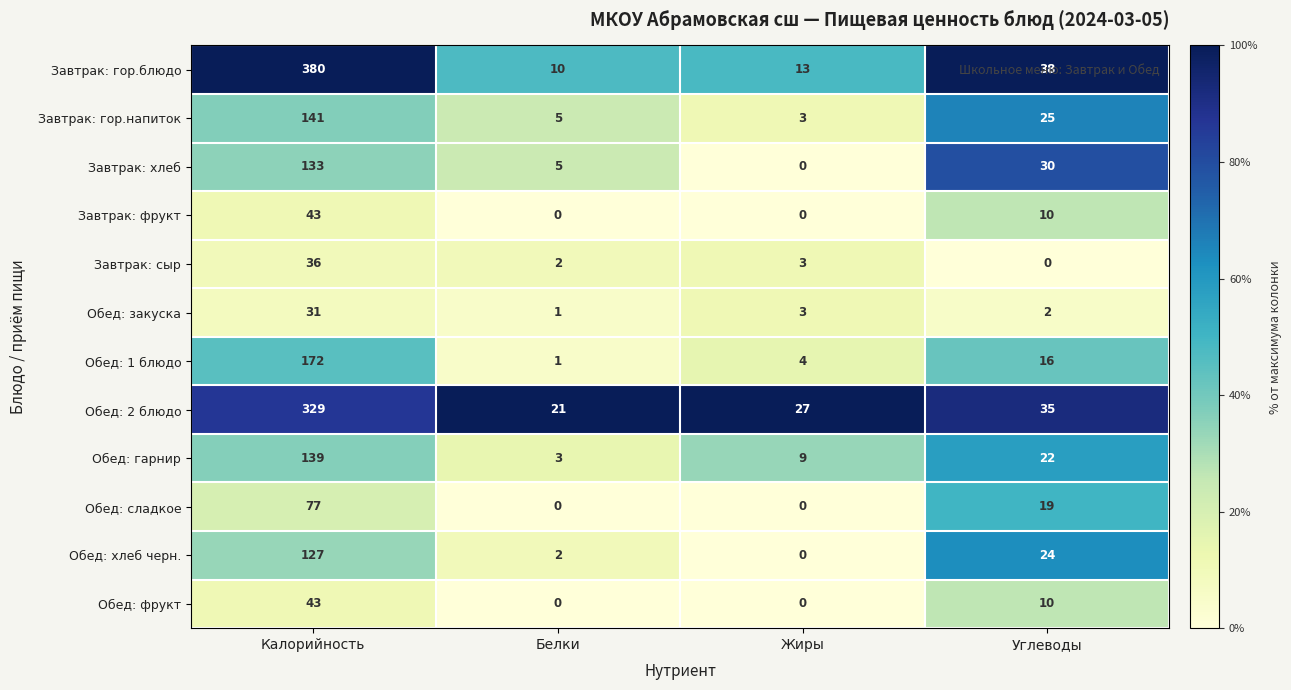

At how many categories does at least one series exceed 0?

4